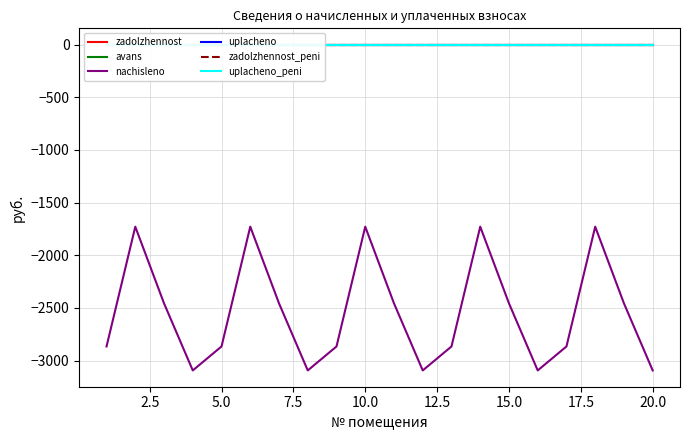

What is the lowest value of the nachisleno series?

-3094.0